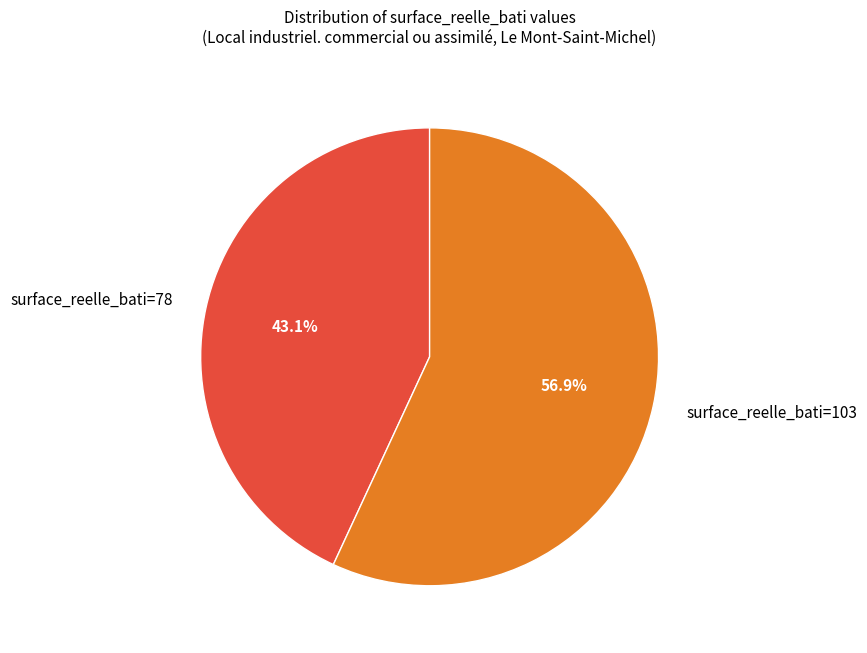

The surface_reelle_bati=78 slice represents 57% of the pie. True or false?

False